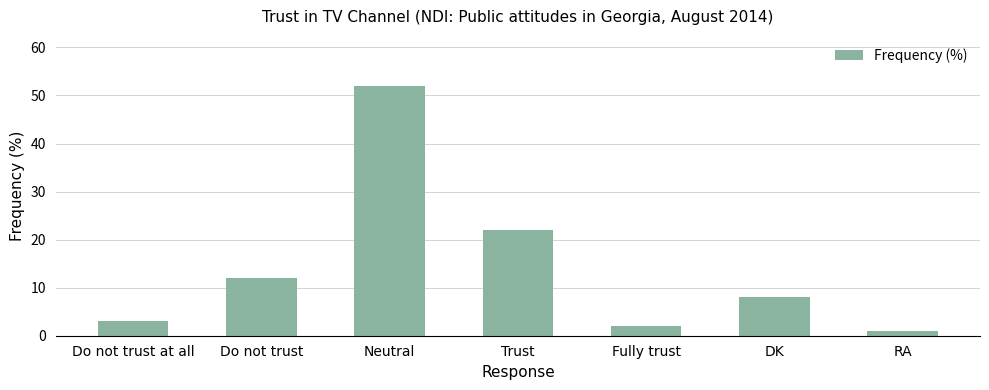

Reading left to right, extract all data points from this chart.

3	12	52	22	2	8	1